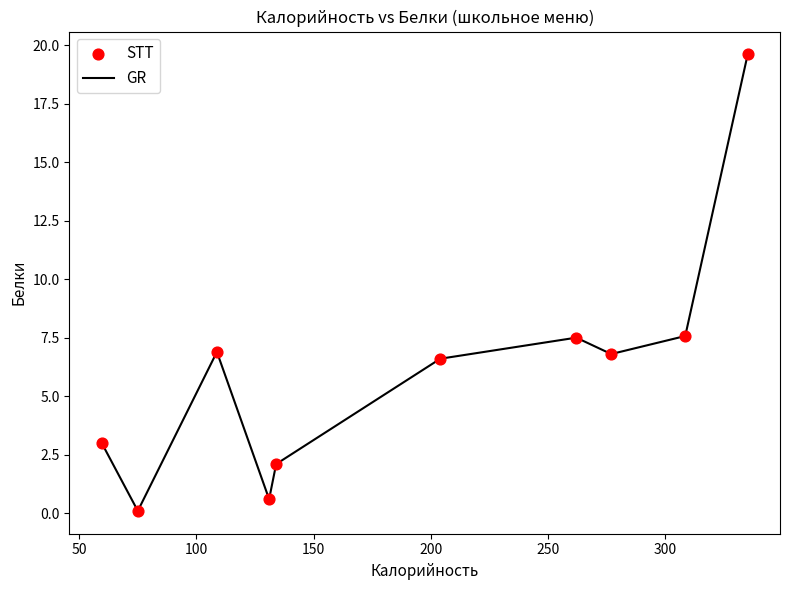

What is the difference between the maximum and minimum values?

19.5